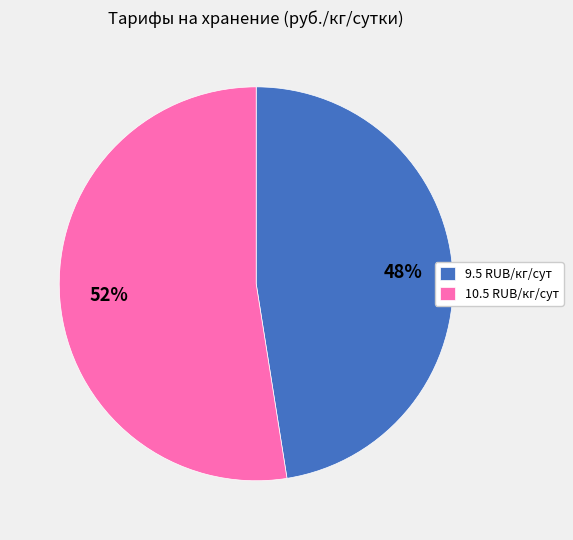

Rank the categories by value from highest to lowest.

10.5 RUB/кг/сут, 9.5 RUB/кг/сут